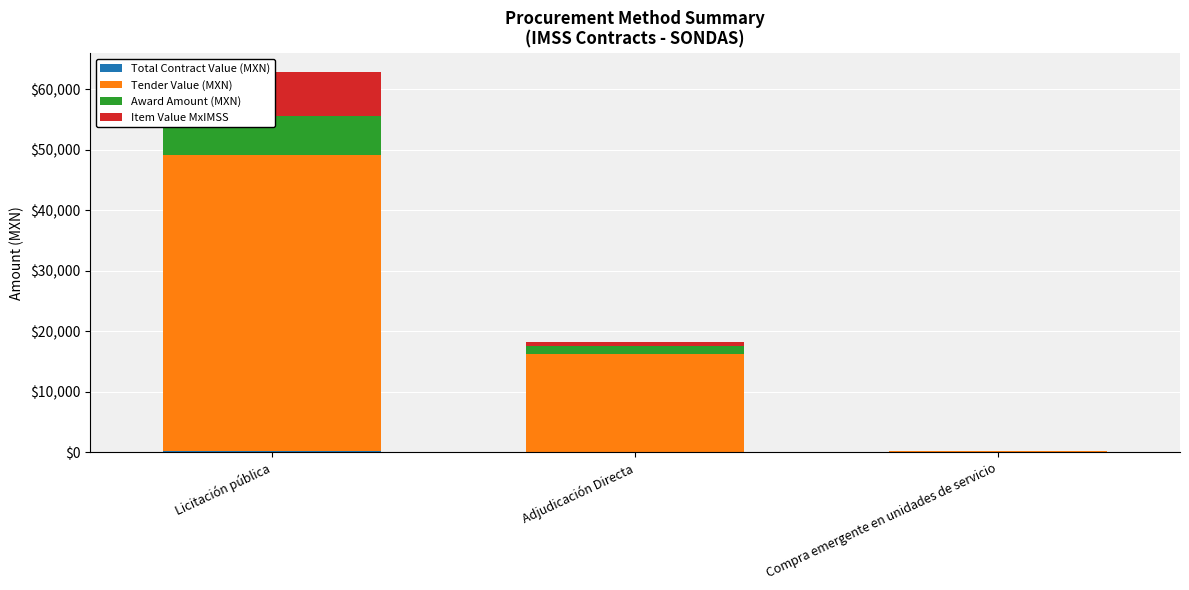

Reading left to right, list all the values displayed in this chart.

Total Contract Value (MXN): 185.8	58.0	40.6
Tender Value (MXN): 48892.4	16107.7	81.2
Award Amount (MXN): 6509.9	1375.5	66.1
Item Value MxIMSS: 7210.7	708.3	81.2